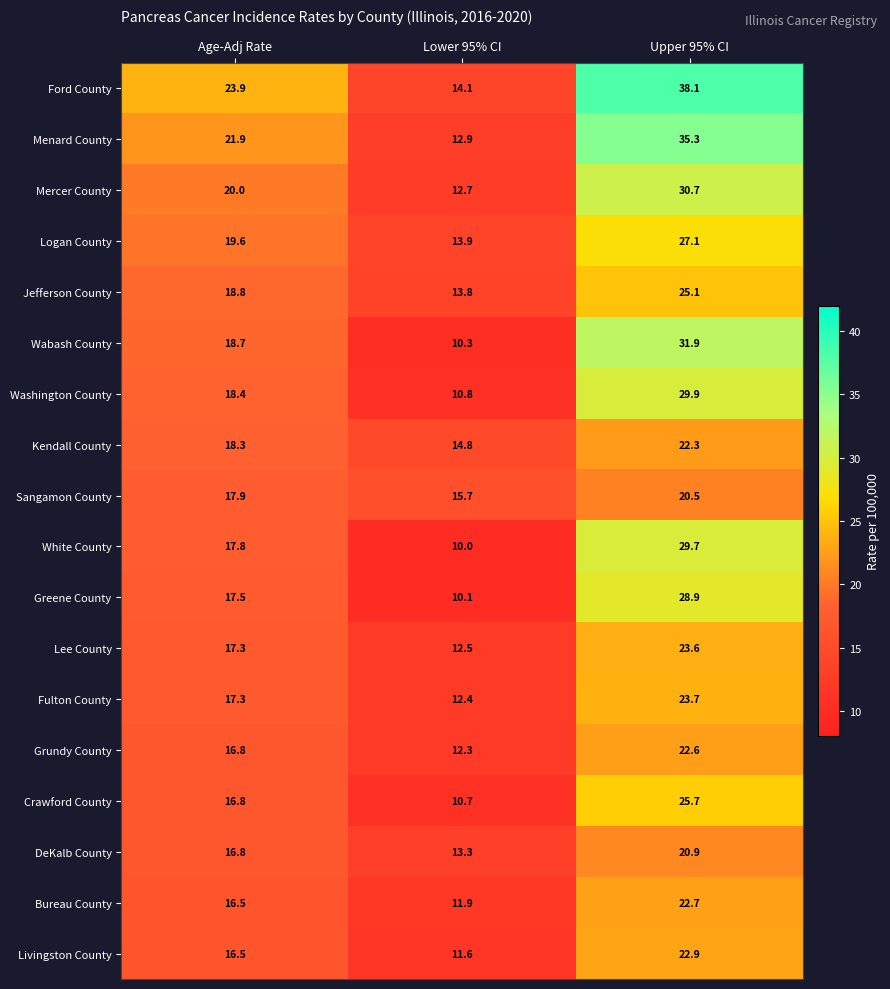

Which series has the largest total across all categories?

Ford County